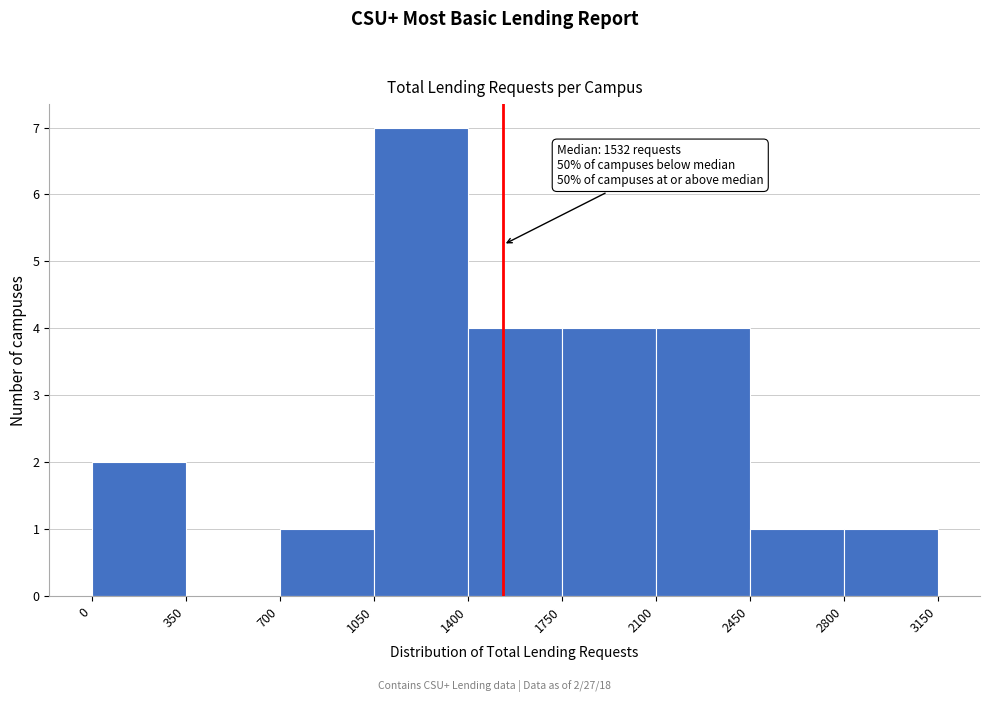

Which range on the x-axis has the tallest bar?

1050 to 1400